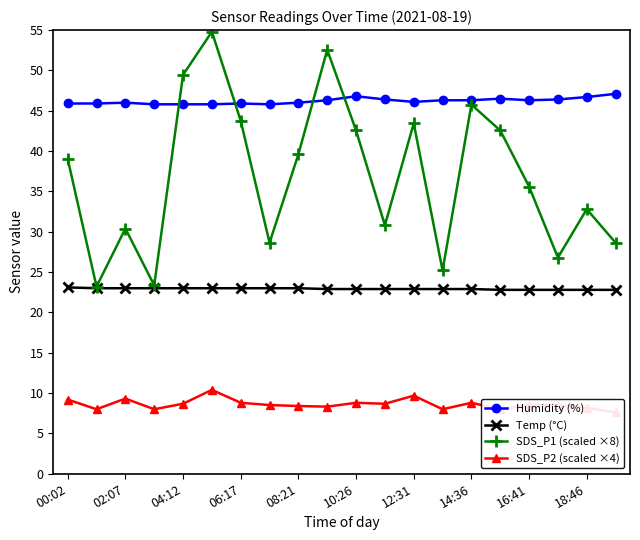

Reading right to left, what are all the values shown in this chart?

Humidity (%): 47.1	46.7	46.4	46.3	46.5	46.3	46.3	46.1	46.4	46.8	46.3	46.0	45.8	45.9	45.8	45.8	45.8	46.0	45.9	45.9
Temp (°C): 22.8	22.8	22.8	22.8	22.8	22.9	22.9	22.9	22.9	22.9	22.9	23.0	23.0	23.0	23.0	23.0	23.0	23.0	23.0	23.1
SDS_P1 (scaled ×8): 28.6	32.8	26.8	35.6	42.6	45.8	25.2	43.4	30.8	42.6	52.6	39.6	28.6	43.8	54.8	49.4	23.4	30.4	23.2	39.0
SDS_P2 (scaled ×4): 7.6	8.2	8.5	8.5	8.0	8.8	8.0	9.7	8.7	8.8	8.3	8.4	8.5	8.8	10.4	8.7	8.0	9.3	8.0	9.2